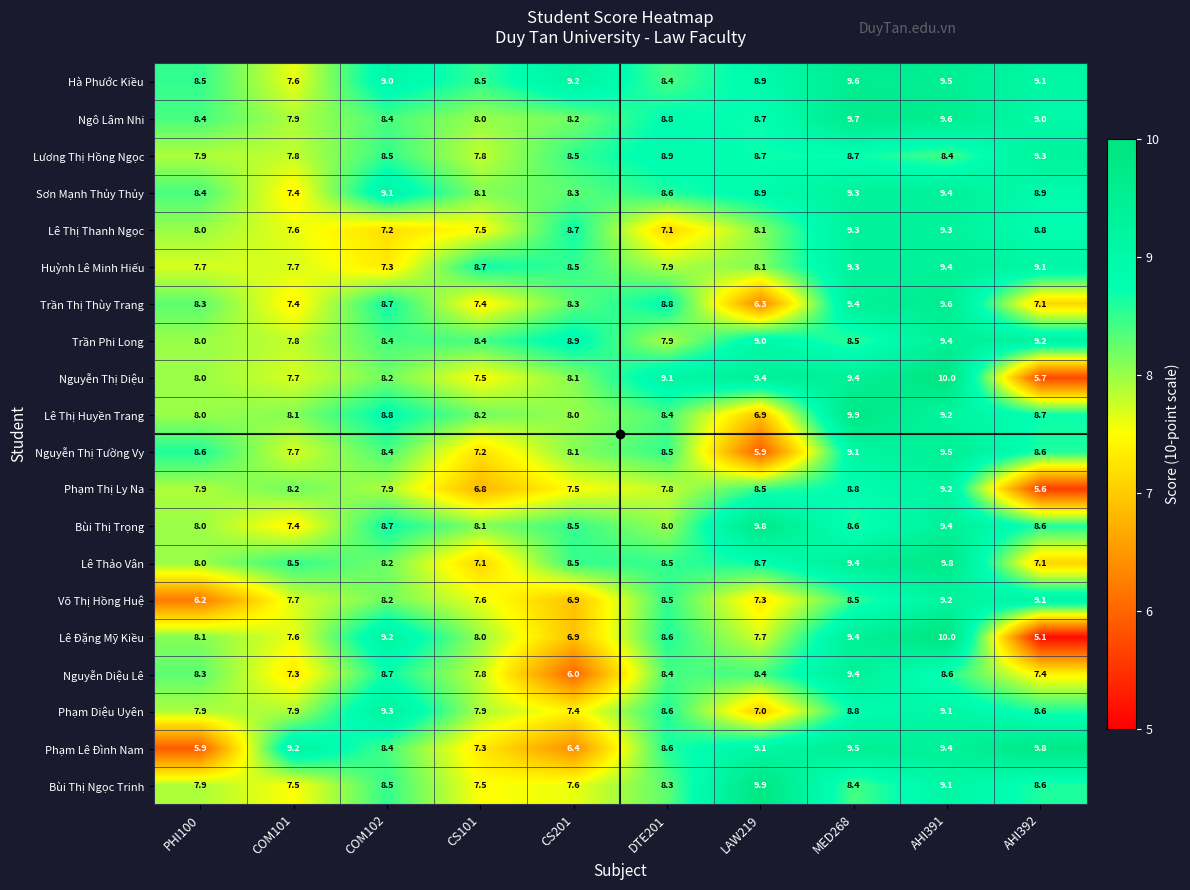

Which category has the lowest value across all series?

AHI392